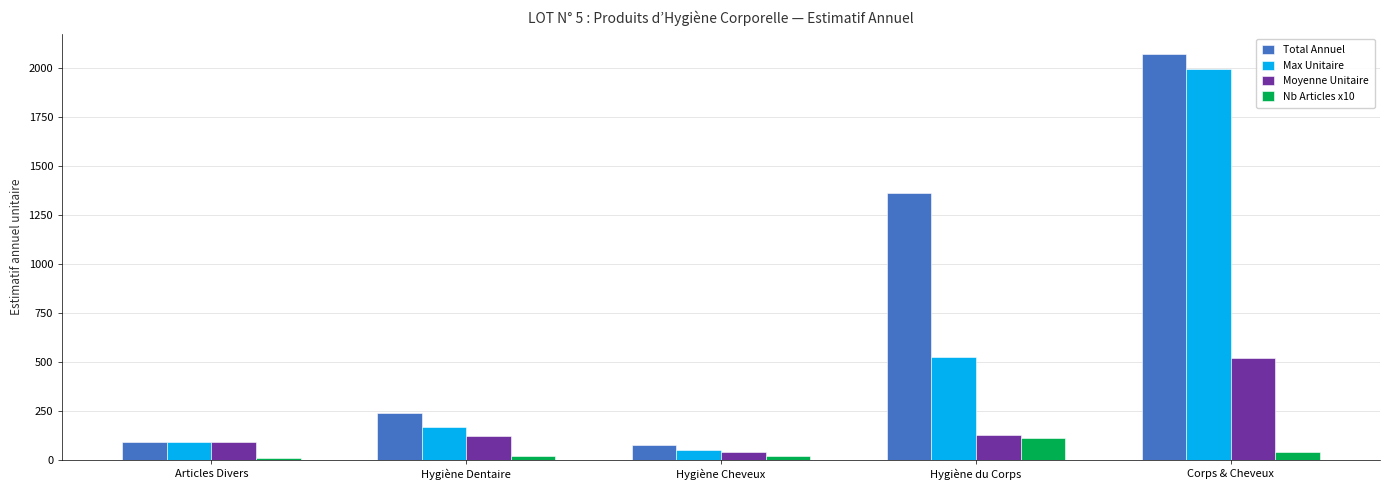

At how many categories does at least one series exceed 2016?

1